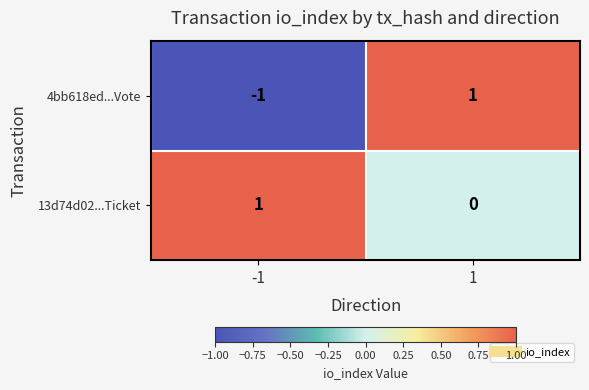

Which series has the largest total across all categories?

13d74d02...Ticket